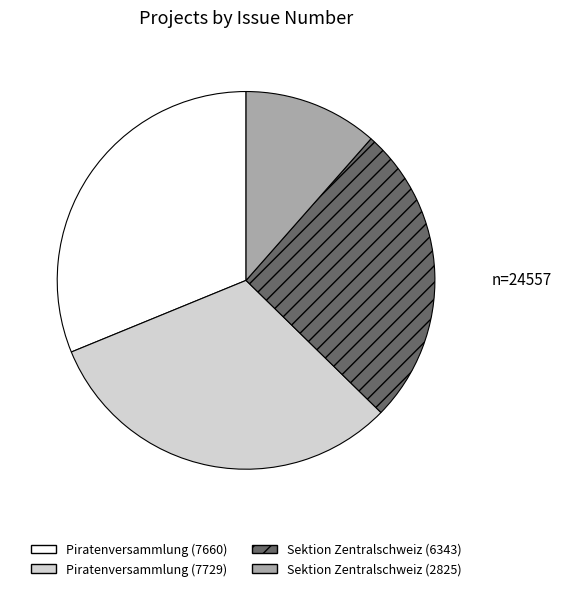

Which category has the smallest portion of the pie?

Sektion Zentralschweiz (2825)